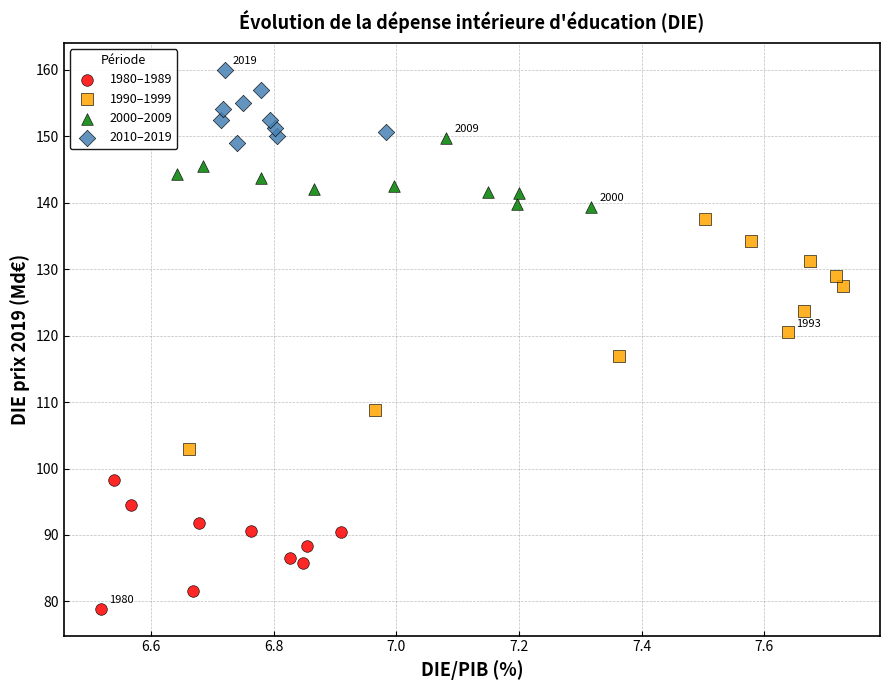

What are all the series names shown in the legend?

1980–1989, 1990–1999, 2000–2009, 2010–2019